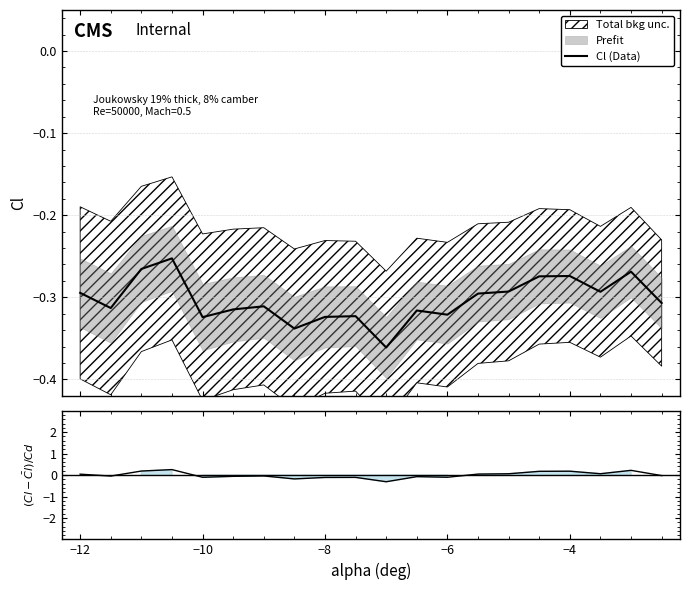

What is the minimum value shown in the chart?

-0.4